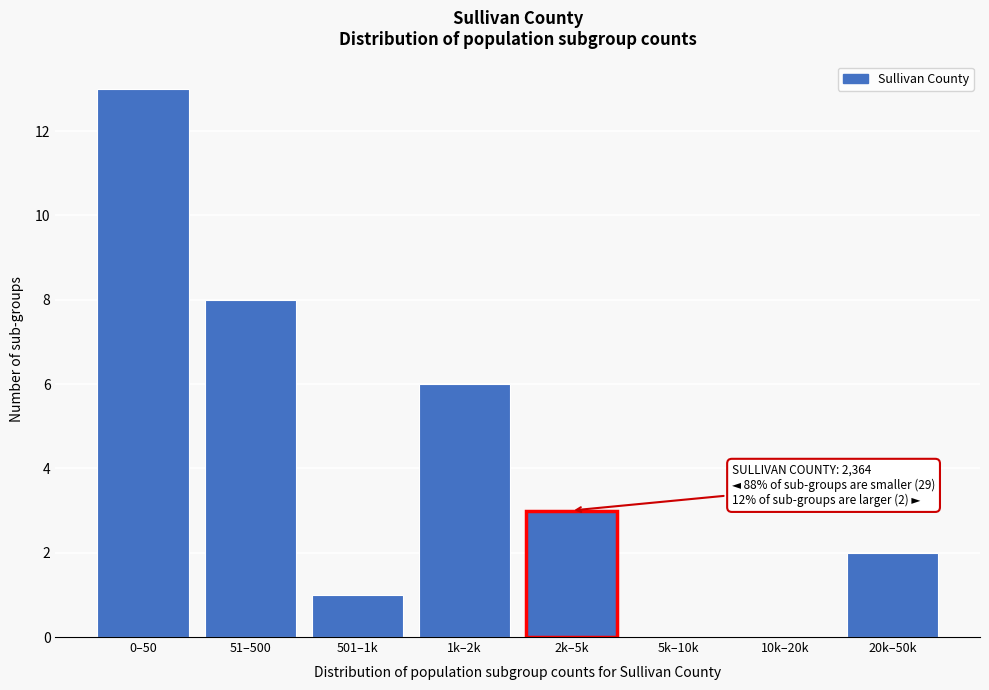

Reading right to left, extract all data points from this chart.

20k–50k=2	10k–20k=0	5k–10k=0	2k–5k=3	1k–2k=6	501–1k=1	51–500=8	0–50=13